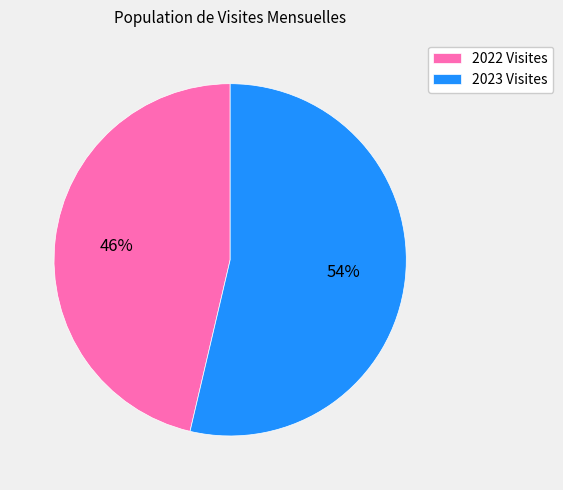

To the nearest percent, what percentage of the pie is 2022 Visites?

46%